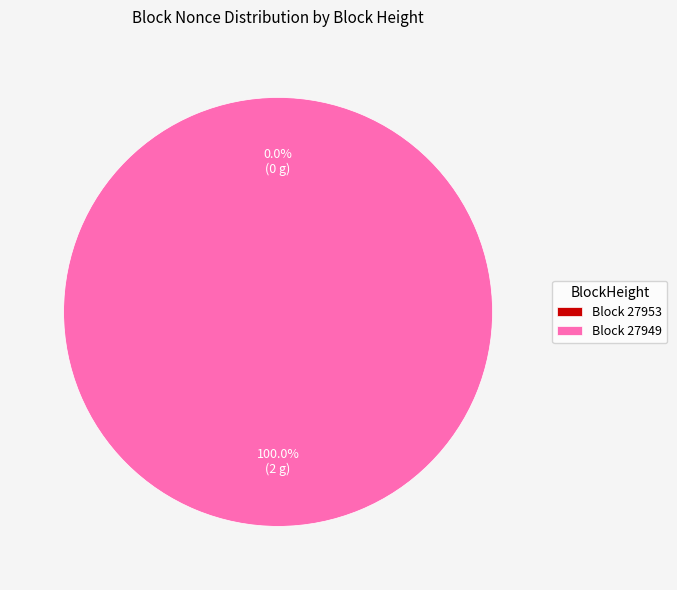

Combined, what portion of the pie is 27949 and 27953?

100.0%